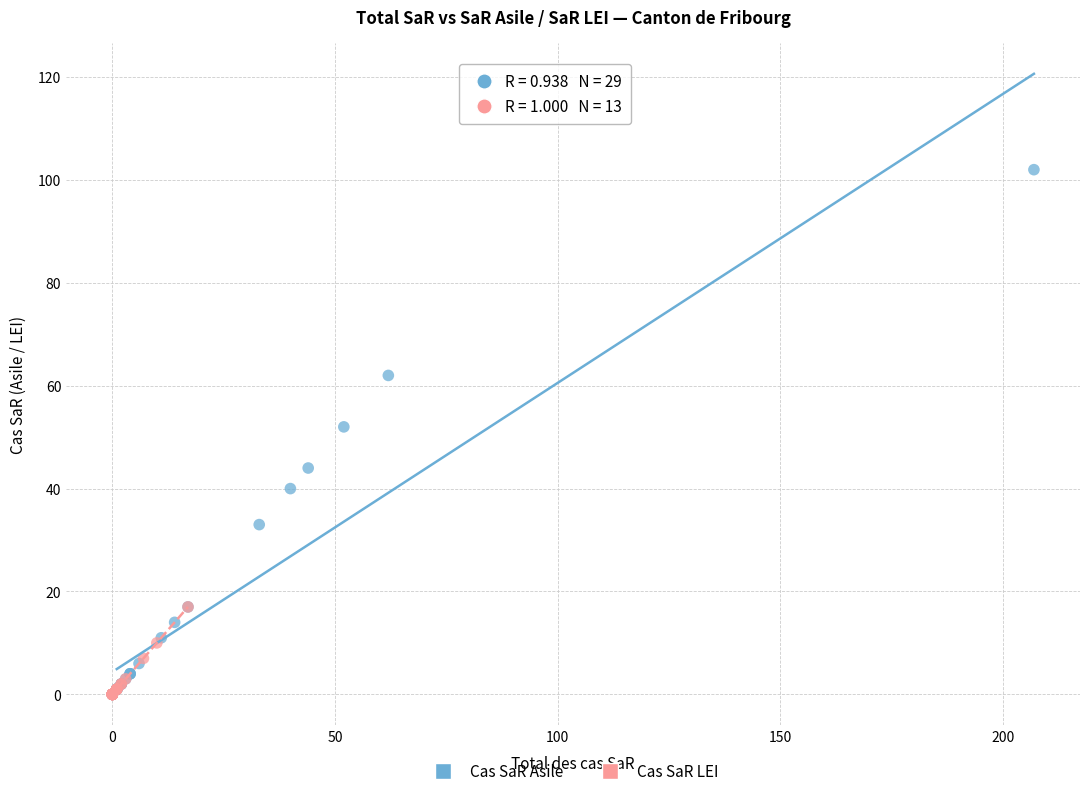

What are all the series names shown in the legend?

Cas SaR Asile, Cas SaR LEI